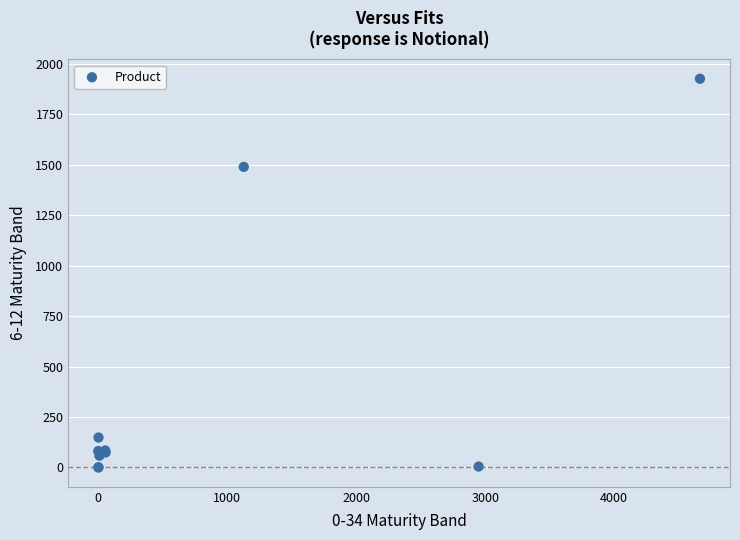

What Y value in the scatter plot is closest to 963?

1490